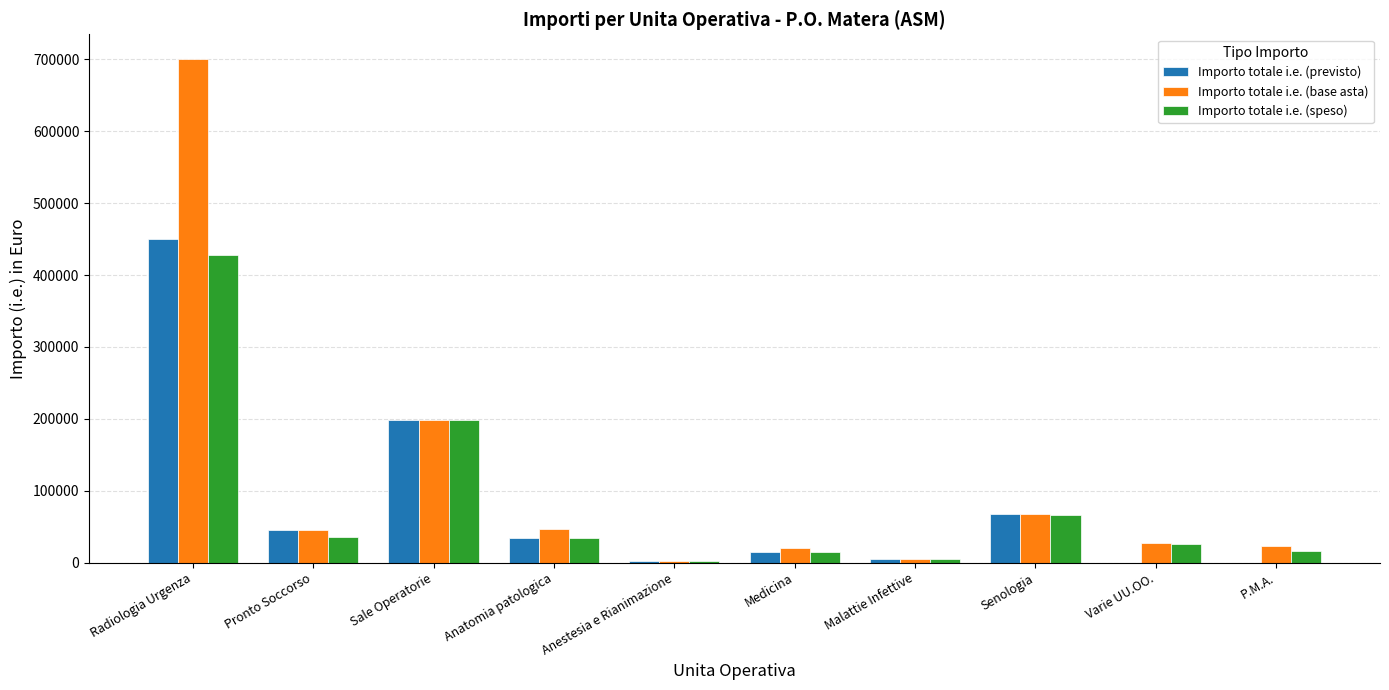

At which category is the sum across all series the highest?

Radiologia Urgenza